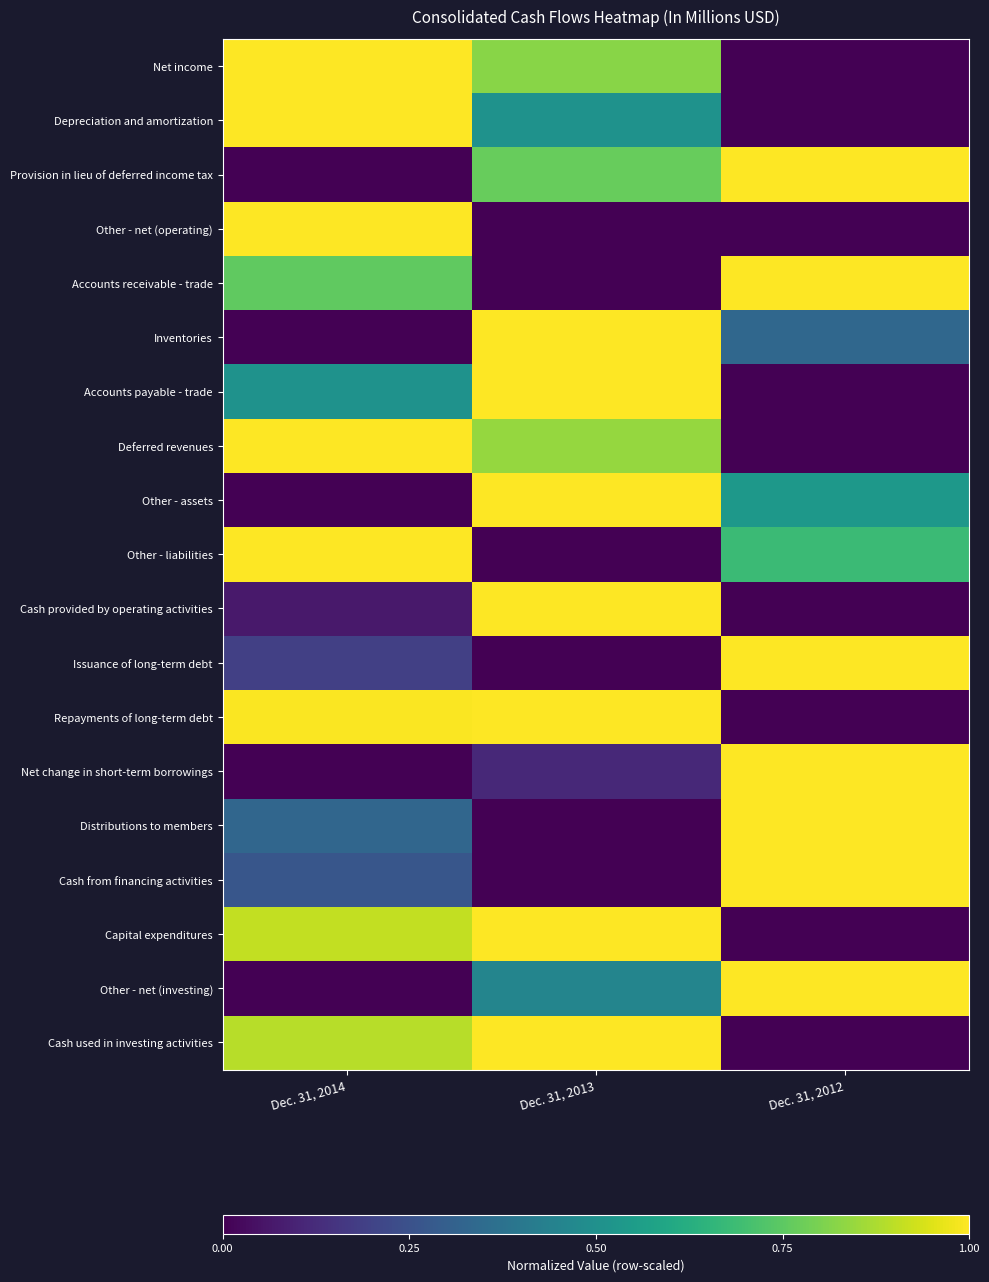

Which has a higher value, Dec. 31, 2013 or Dec. 31, 2014?

Dec. 31, 2014